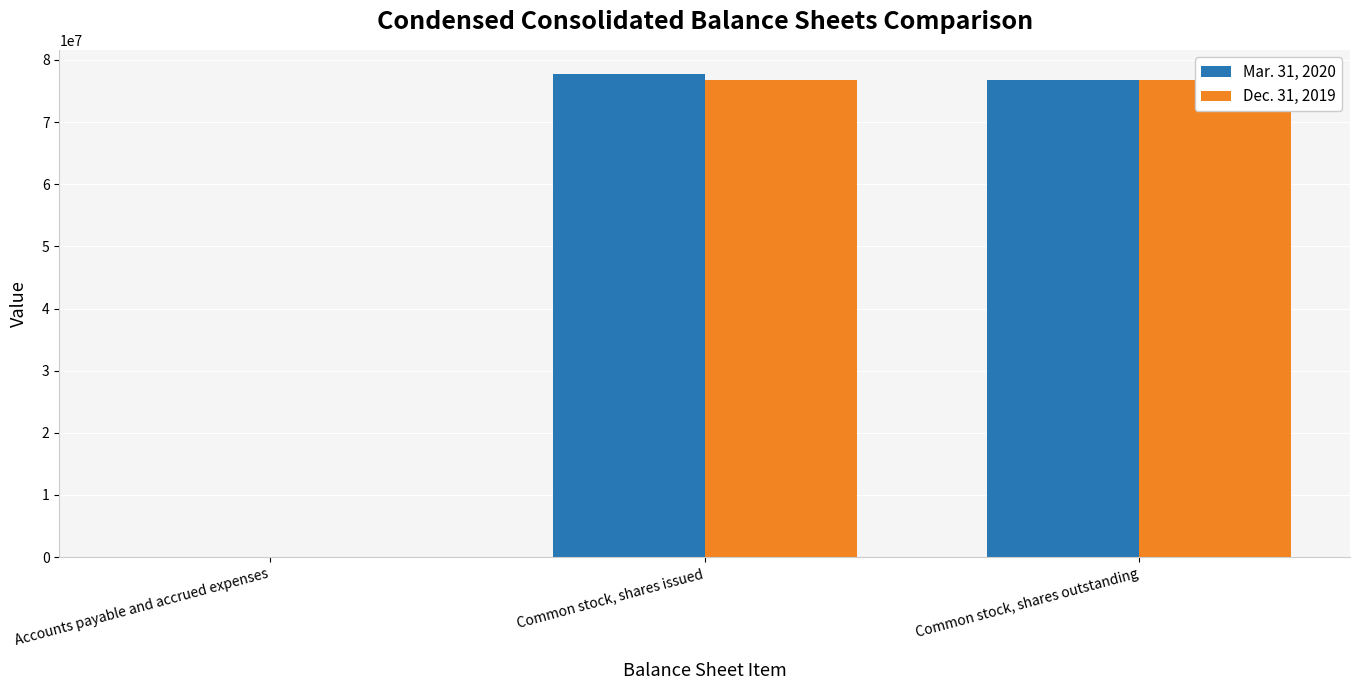

At which category does the chart reach its peak across all series?

Common stock, shares issued